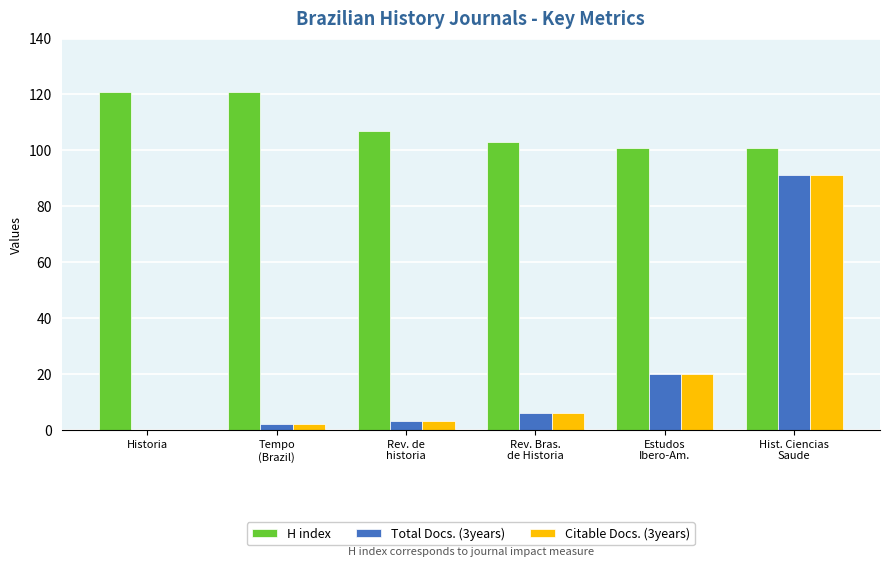

Reading right to left, what are all the values shown in this chart?

H index: 101	101	103	107	121	121
Total Docs. (3years): 91	20	6	3	2	0
Citable Docs. (3years): 91	20	6	3	2	0